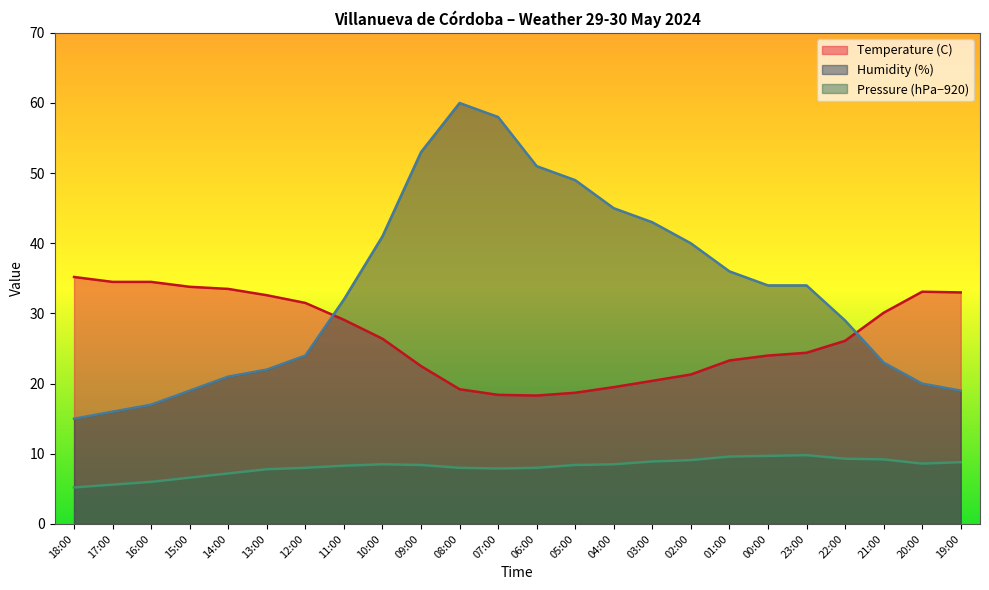

How many distinct data groups are displayed?

3